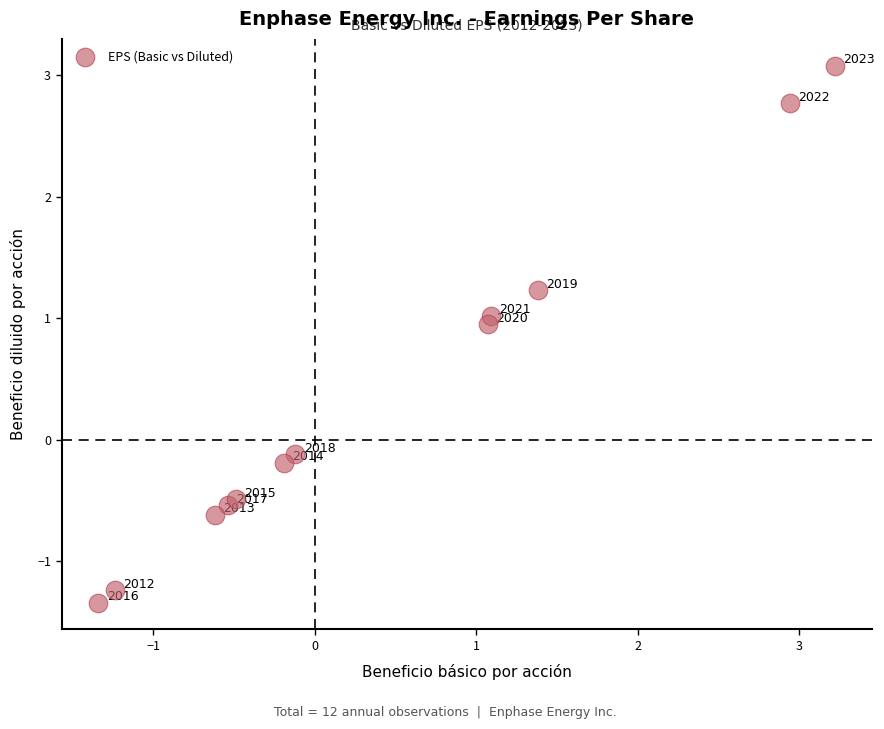

What is the range of Y values (max minus min)?

4.4